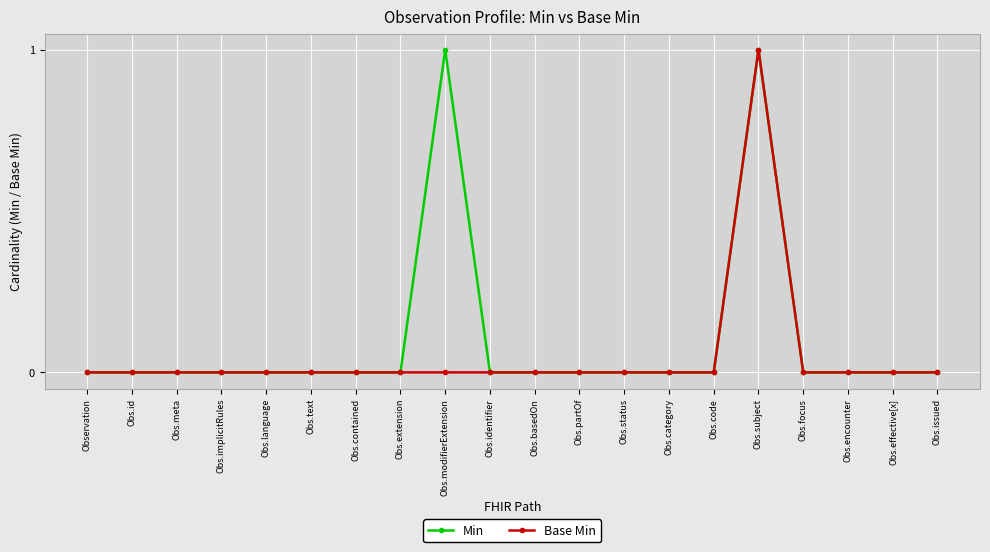

Which category has the highest value in the Base Min series?

Obs.subject